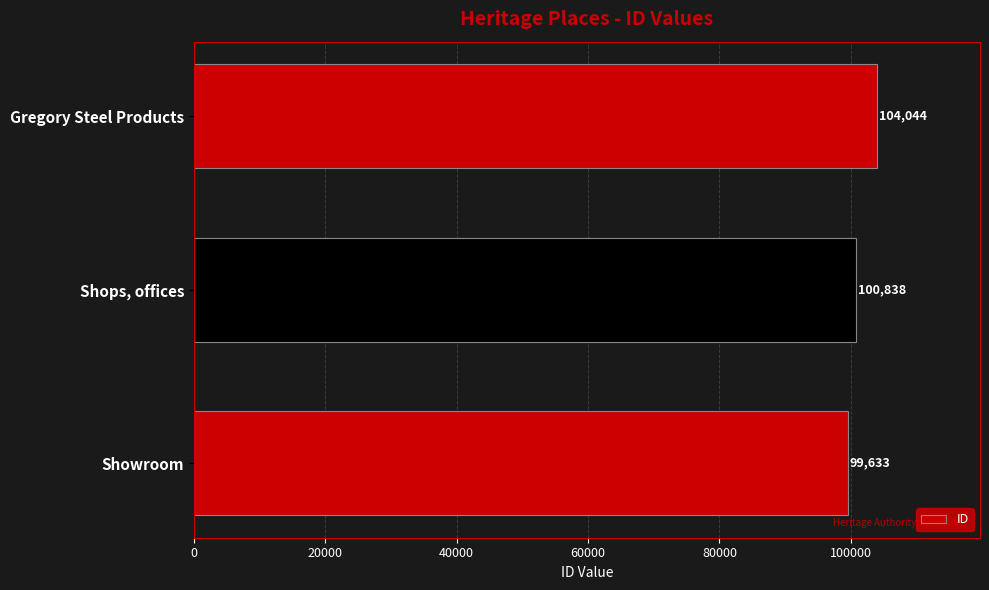

Count the values in the range 99633 to 104044.

3